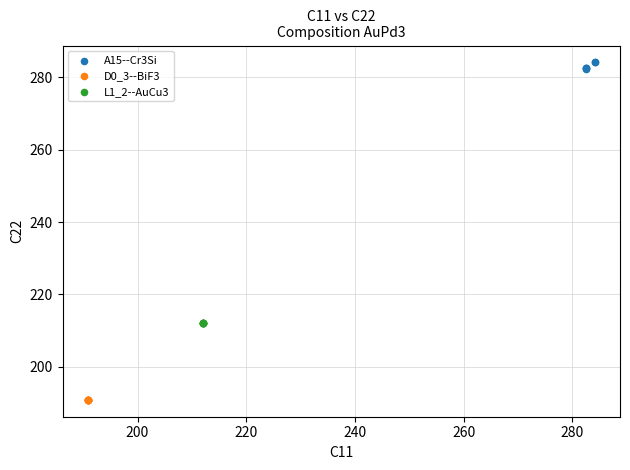

Which series reaches the maximum Y coordinate?

A15--Cr3Si